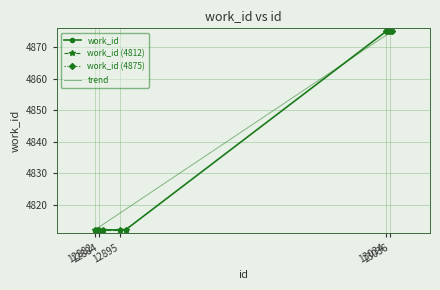

Rank the categories by value from lowest to highest.

12882, 12883, 12884, 12886, 12895, 12898, 13034, 13035, 13036, 13037